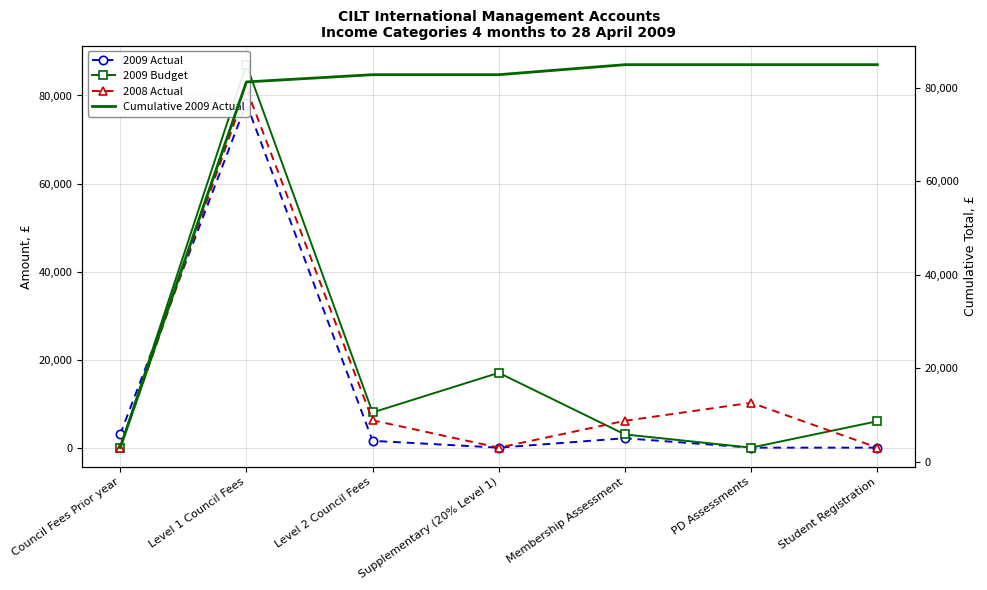

What is the total value across all series at Level 2 Council Fees?

98515